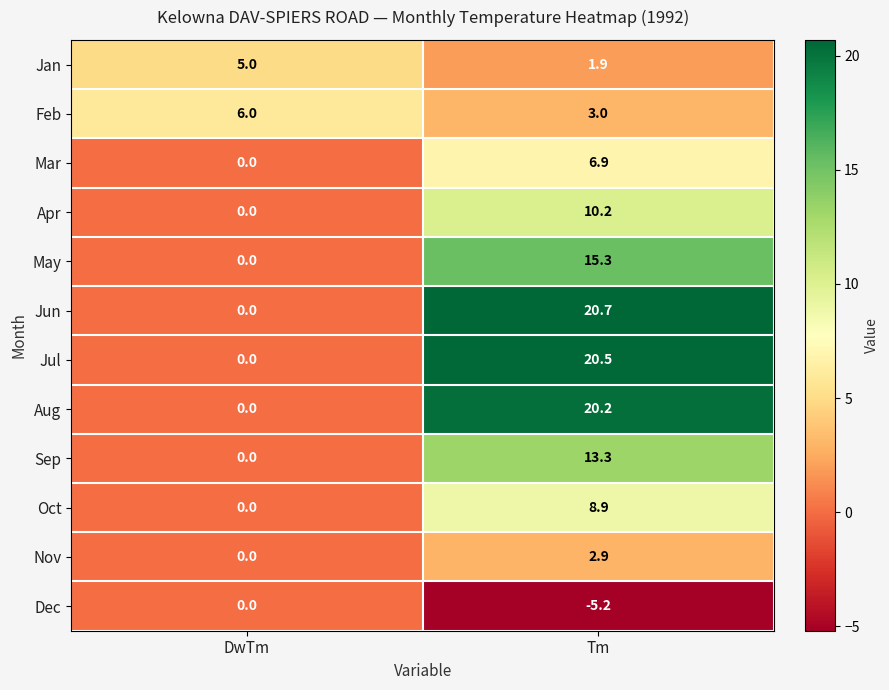

How many data points does each series have?

2